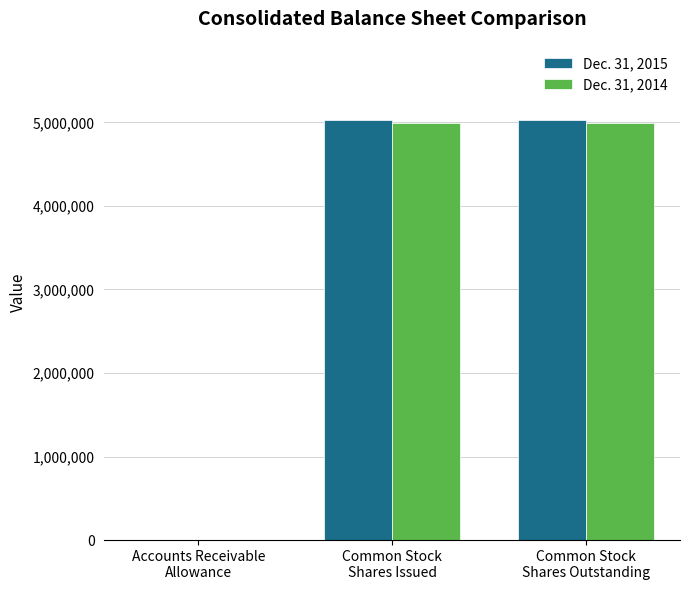

What is the maximum value shown in the chart?

5028000